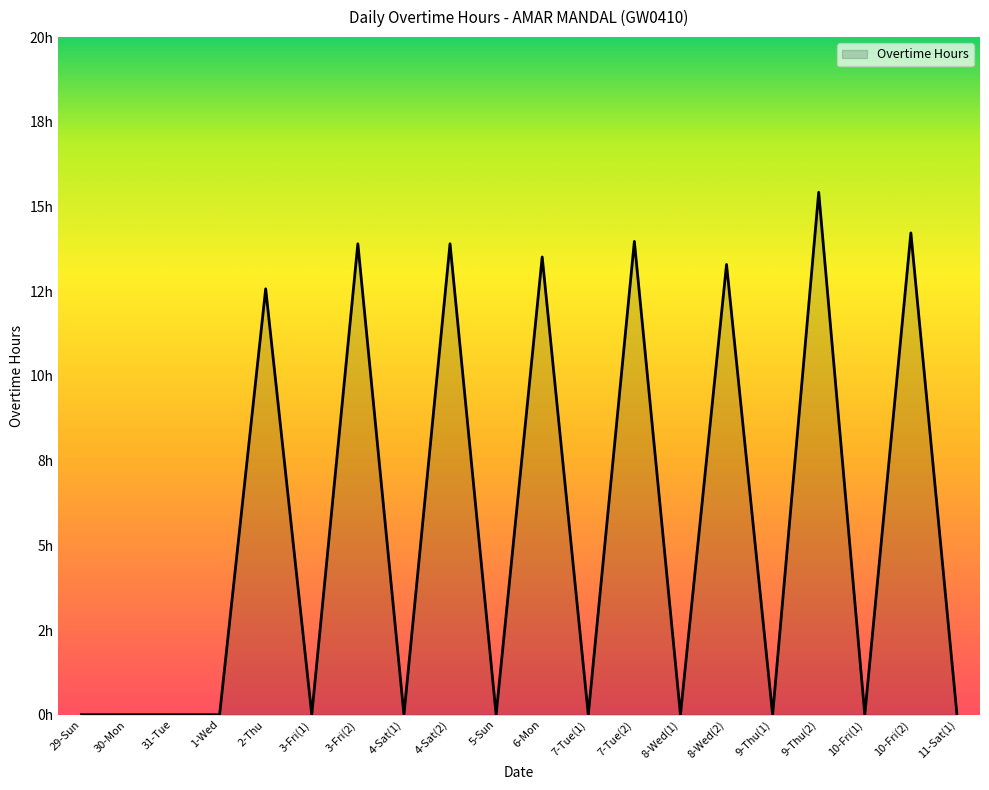

Reading left to right, list all the values displayed in this chart.

29-Sun=0.0	30-Mon=0.0	31-Tue=0.0	1-Wed=0.0	2-Thu=12.6	3-Fri(1)=0.0	3-Fri(2)=13.9	4-Sat(1)=0.0	4-Sat(2)=13.9	5-Sun=0.0	6-Mon=13.5	7-Tue(1)=0.0	7-Tue(2)=14.0	8-Wed(1)=0.0	8-Wed(2)=13.3	9-Thu(1)=0.0	9-Thu(2)=15.4	10-Fri(1)=0.0	10-Fri(2)=14.2	11-Sat(1)=0.0